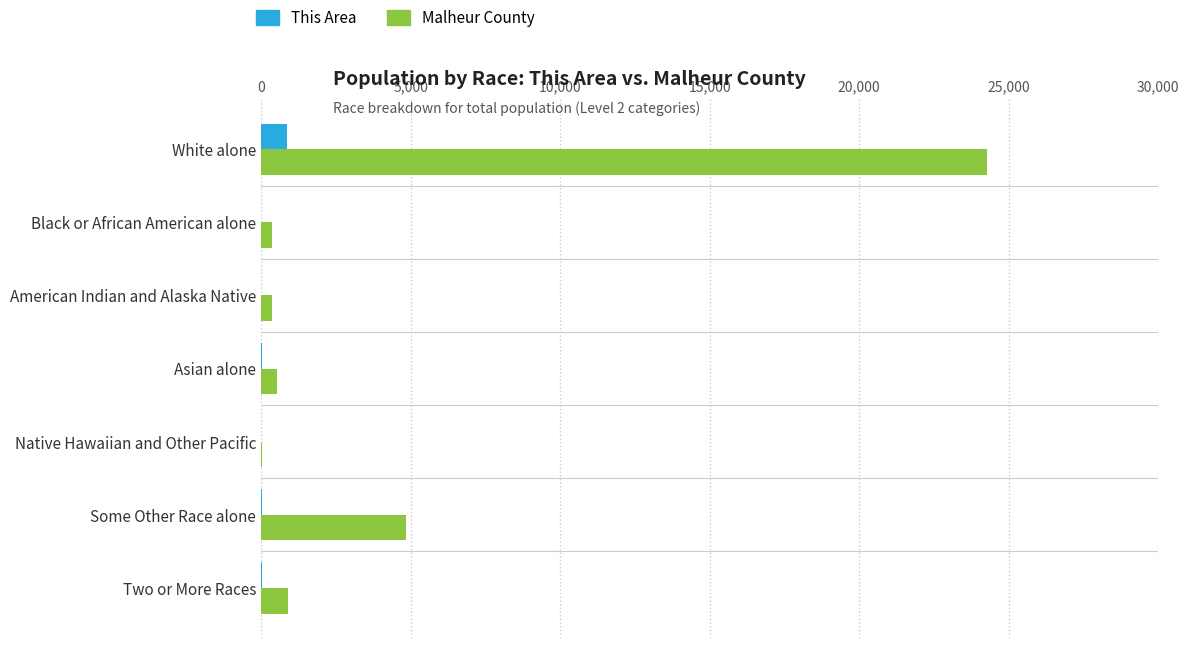

How many categories are shown in the chart?

7